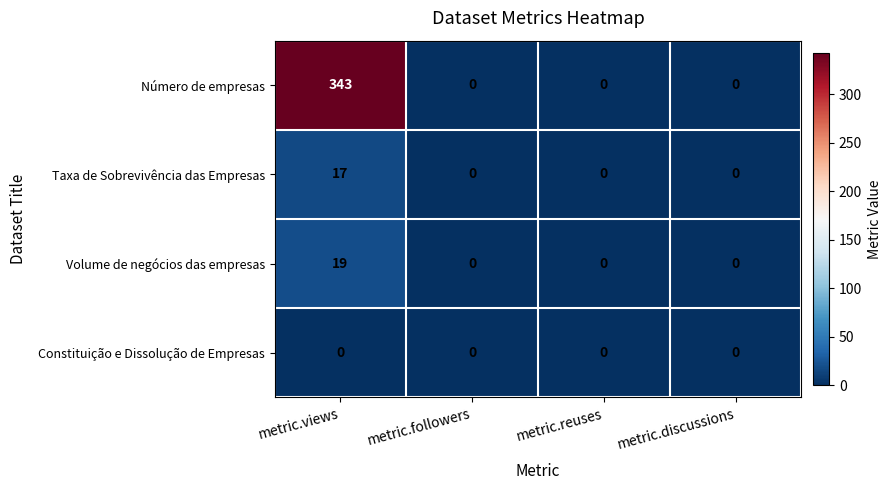

List the series in order of their peak value, highest first.

Número de empresas, Volume de negócios das empresas, Taxa de Sobrevivência das Empresas, Constituição e Dissolução de Empresas